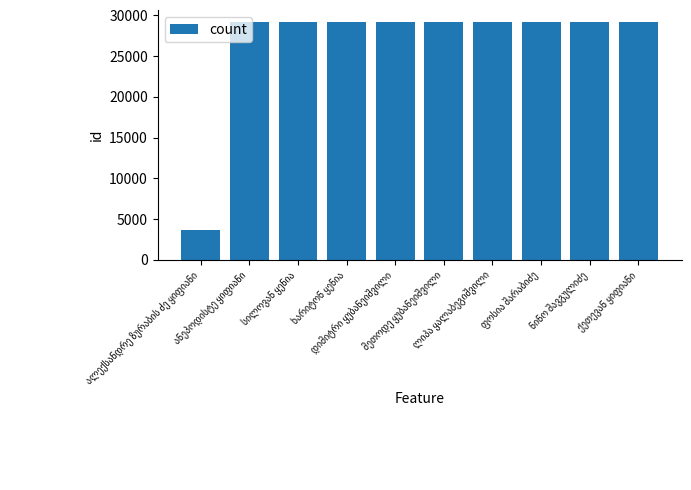

What is the difference between the second highest and minimum values?

25558